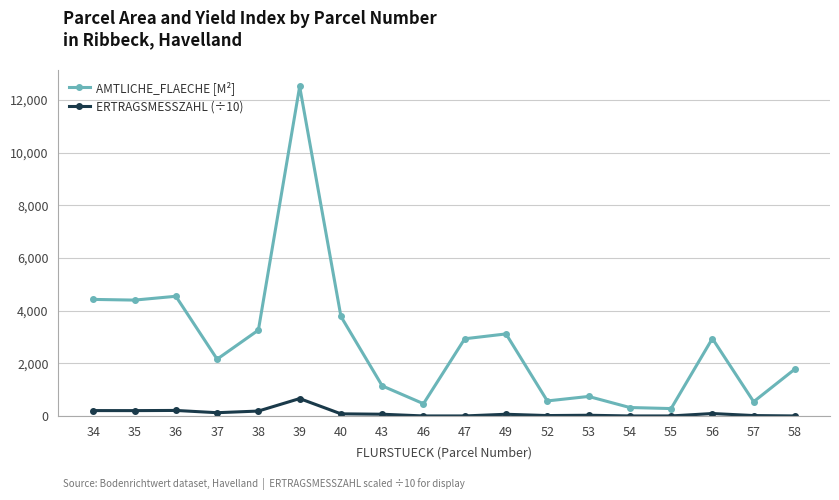

What is the sum of all AMTLICHE_FLAECHE [M²] values?

49885.0